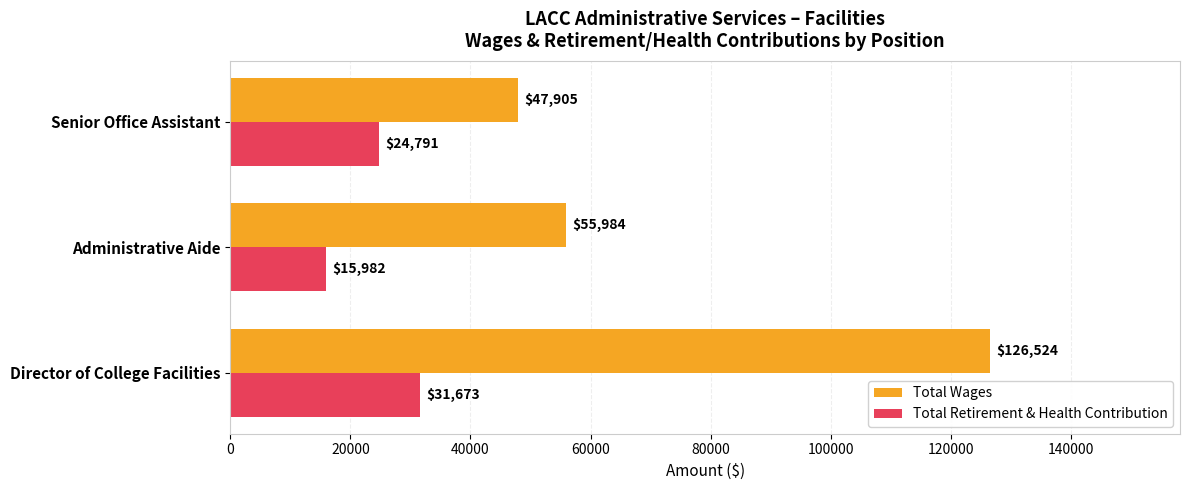

Between Administrative Aide and Senior Office Assistant, which series saw the biggest shift?

Total Retirement & Health Contribution